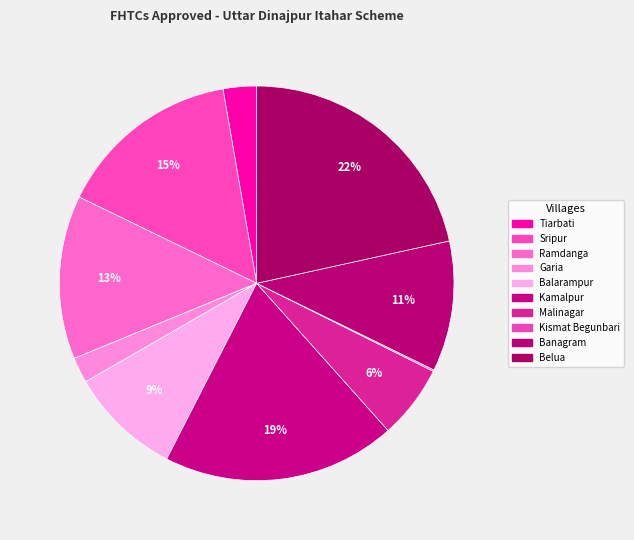

How much of the chart is everything except Ramdanga?

86.6%